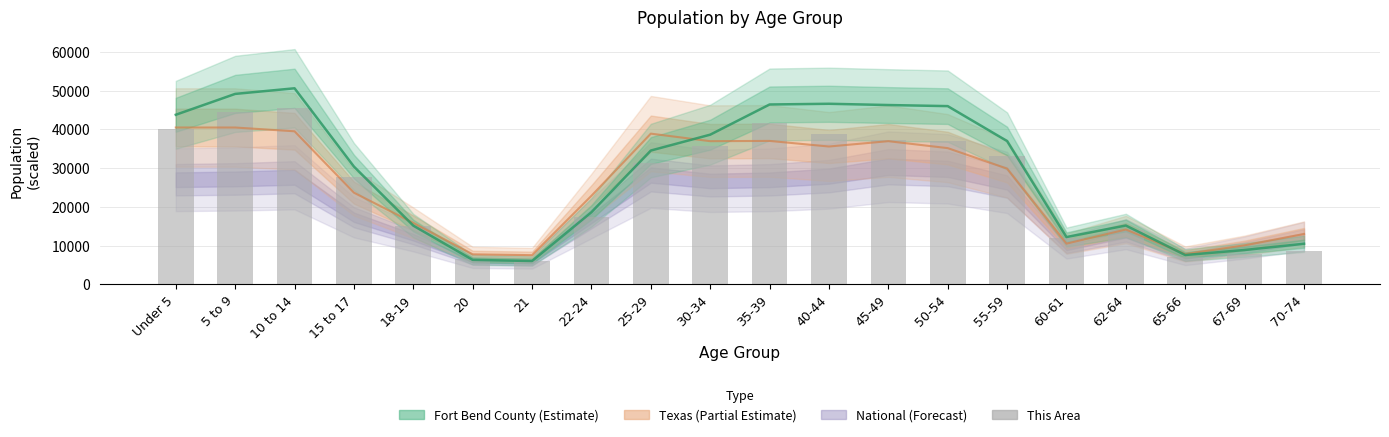

True or false: the data shows 18097.7 at 25-29.

False